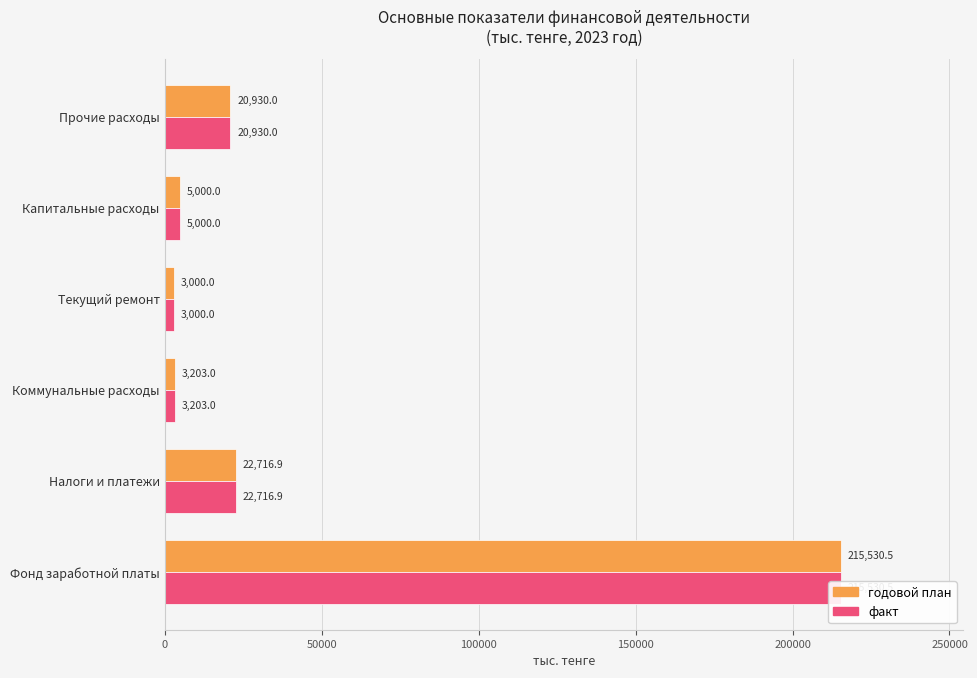

Reading right to left, extract all data points from this chart.

годовой план: 20930.0	5000.0	3000.0	3203.0	22716.9	215530.5
факт: 20930.0	5000.0	3000.0	3203.0	22716.9	215530.5